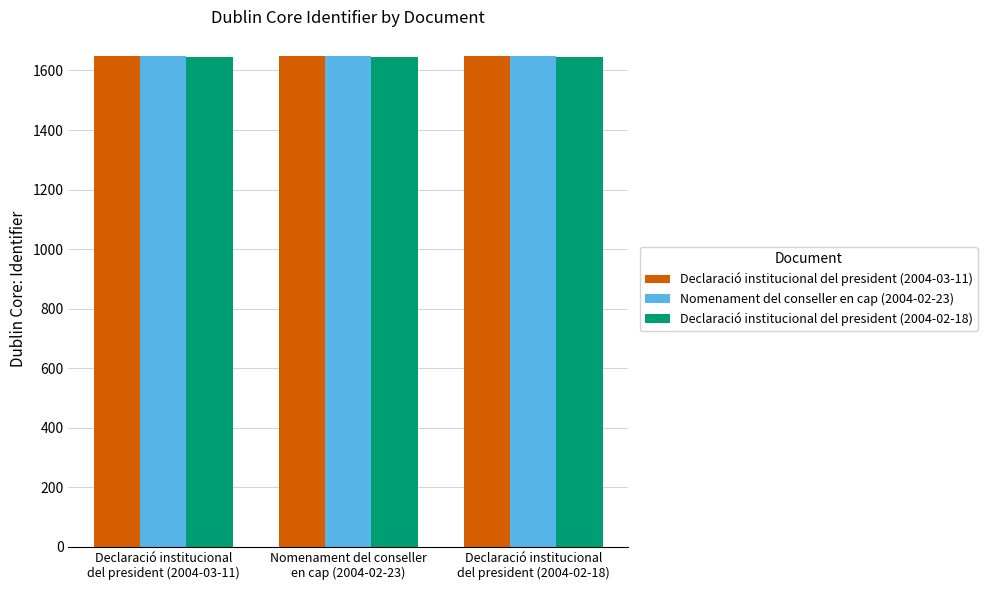

What is the spread (max minus min) of values at Declaració institucional
del president (2004-03-11)?

3